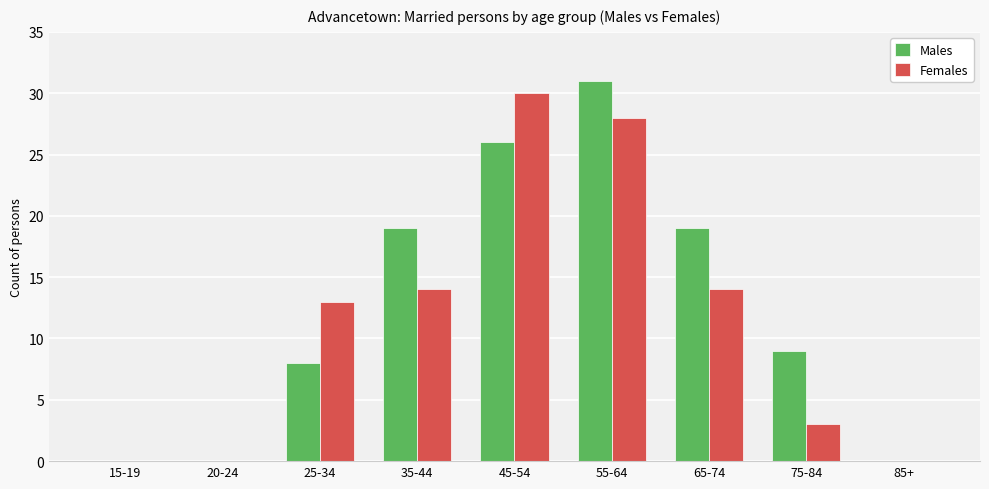

What is the sum of the Males values at 15-19 and 25-34?

8